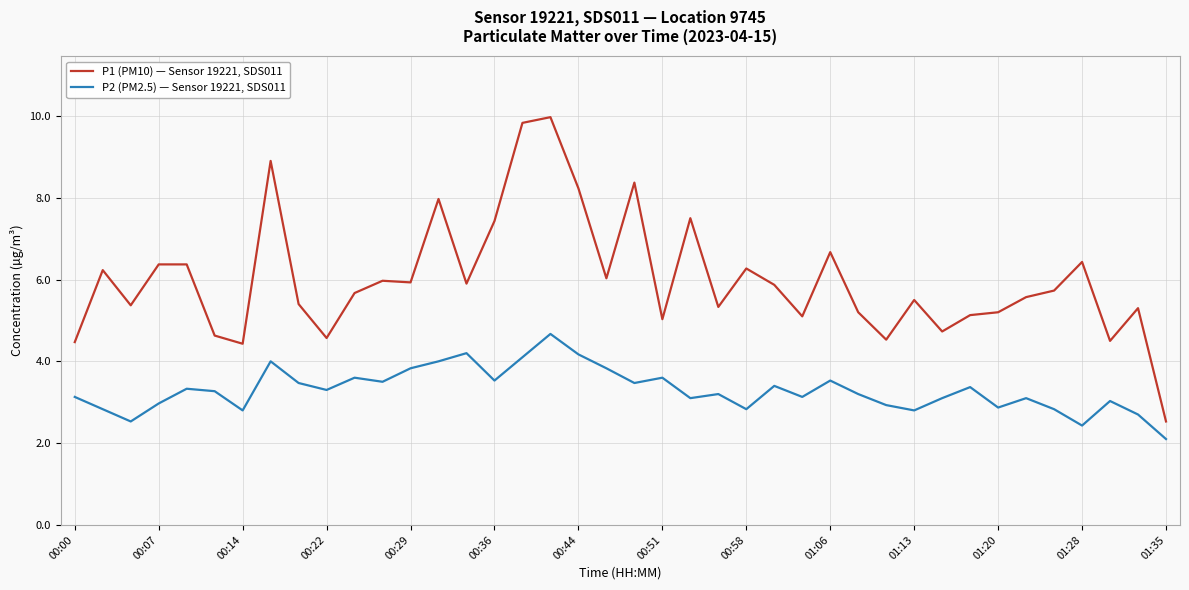

Which series has the largest total across all categories?

P1 (PM10) — Sensor 19221, SDS011